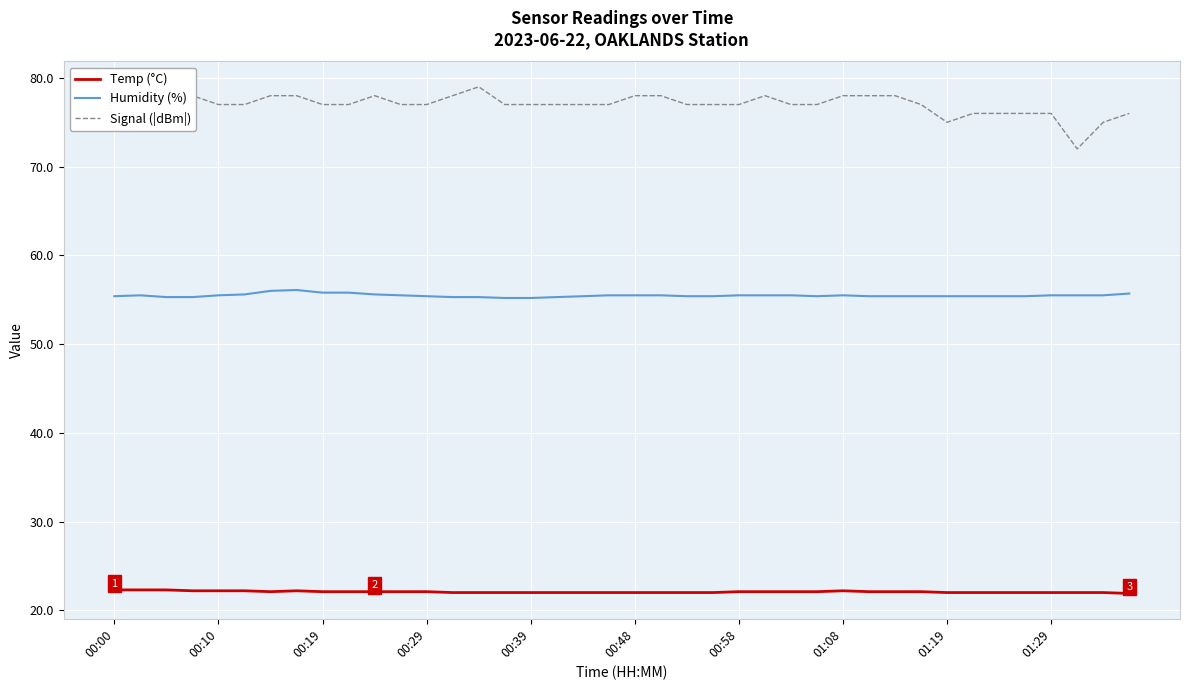

True or false: Signal (|dBm|) and Temp (°C) cross at least once.

False